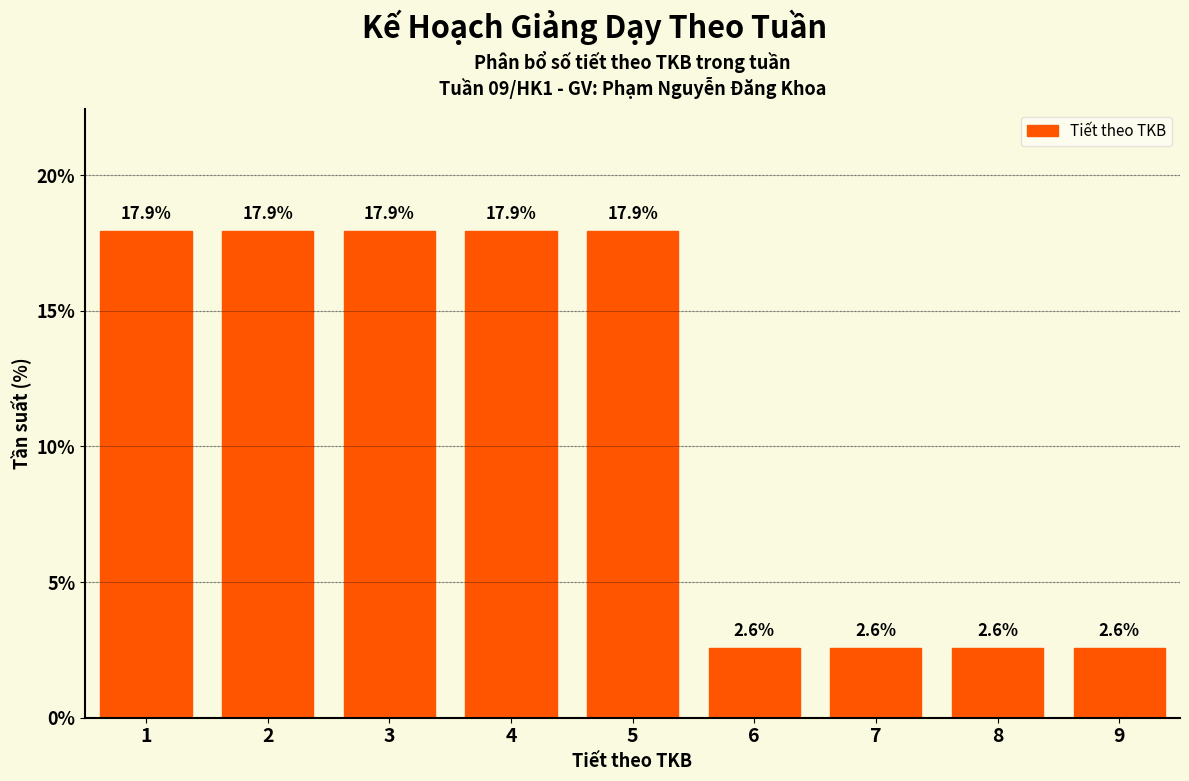

Reading right to left, transcribe all the data shown in this chart.

9=2.6	8=2.6	7=2.6	6=2.6	5=17.9	4=17.9	3=17.9	2=17.9	1=17.9